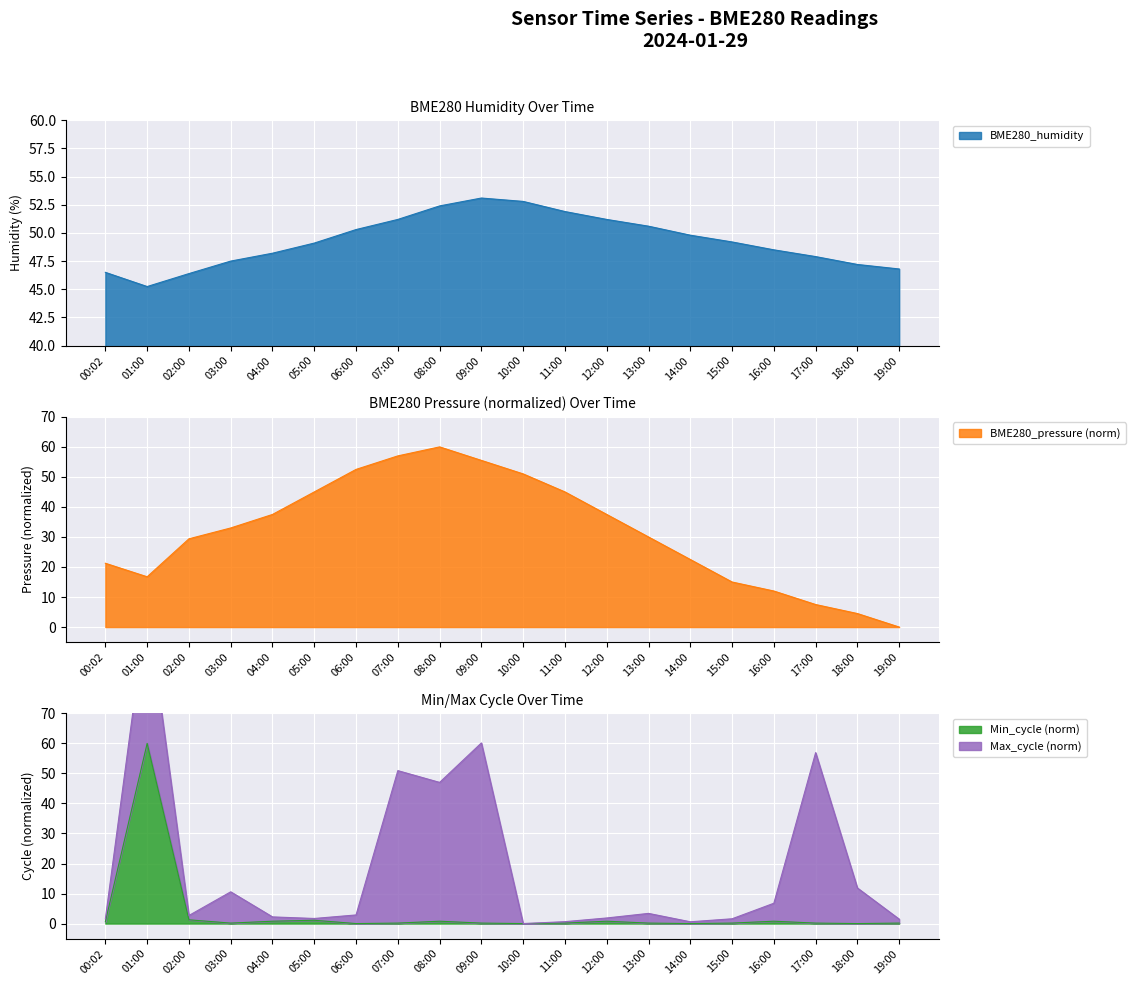

At which category is the sum across all series the highest?

01:00